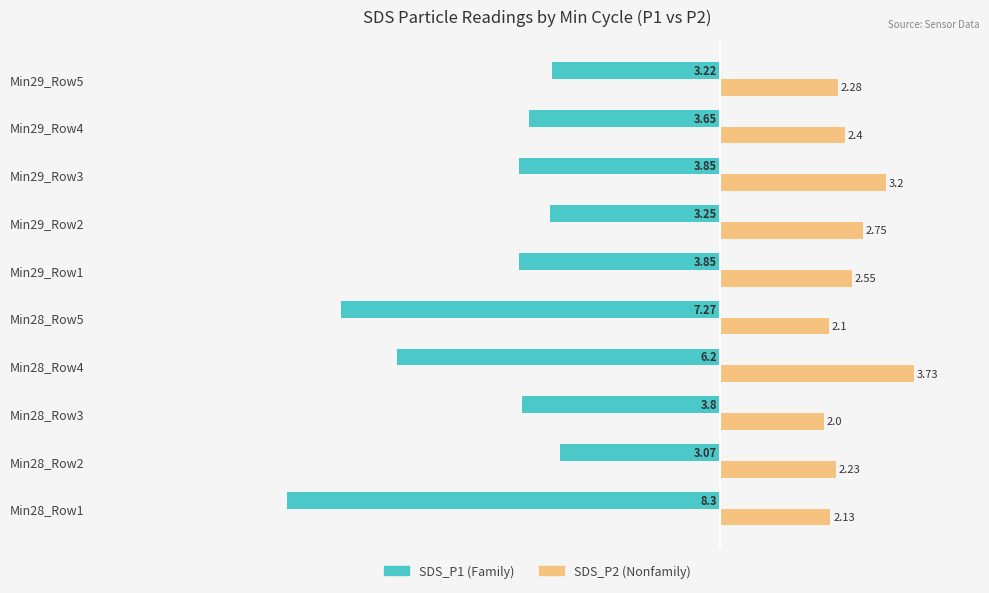

What is the difference between the highest and lowest values at Min28_Row1?

10.4